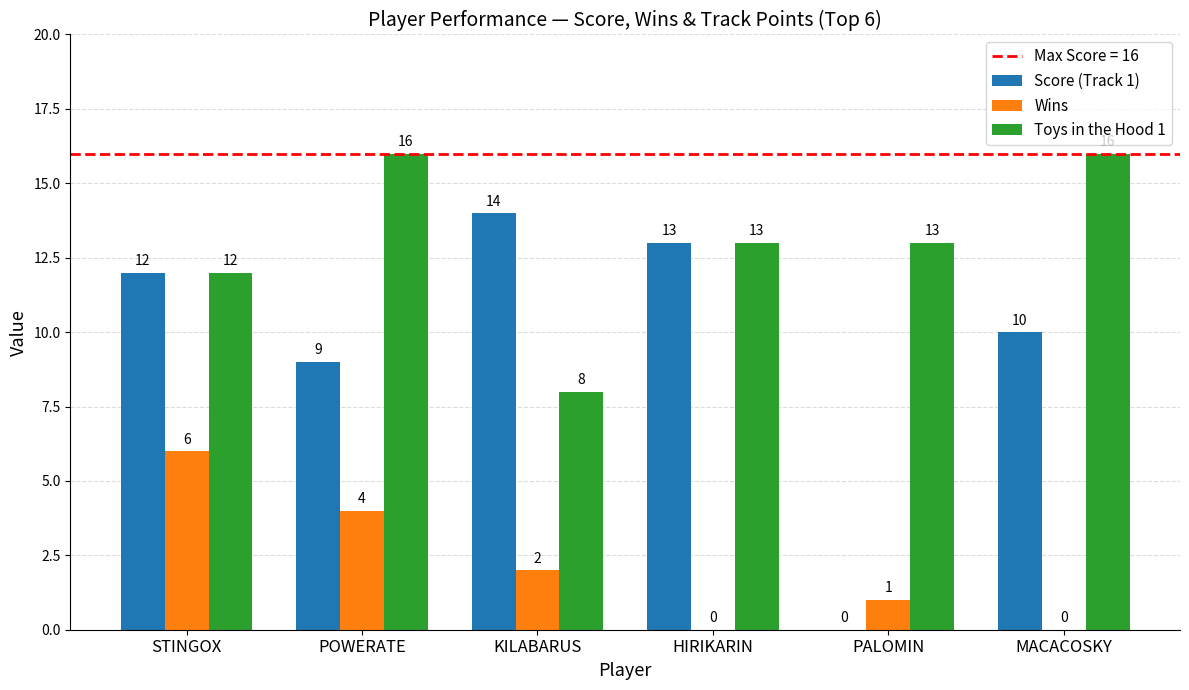

What is the total value across all series at HIRIKARIN?

26